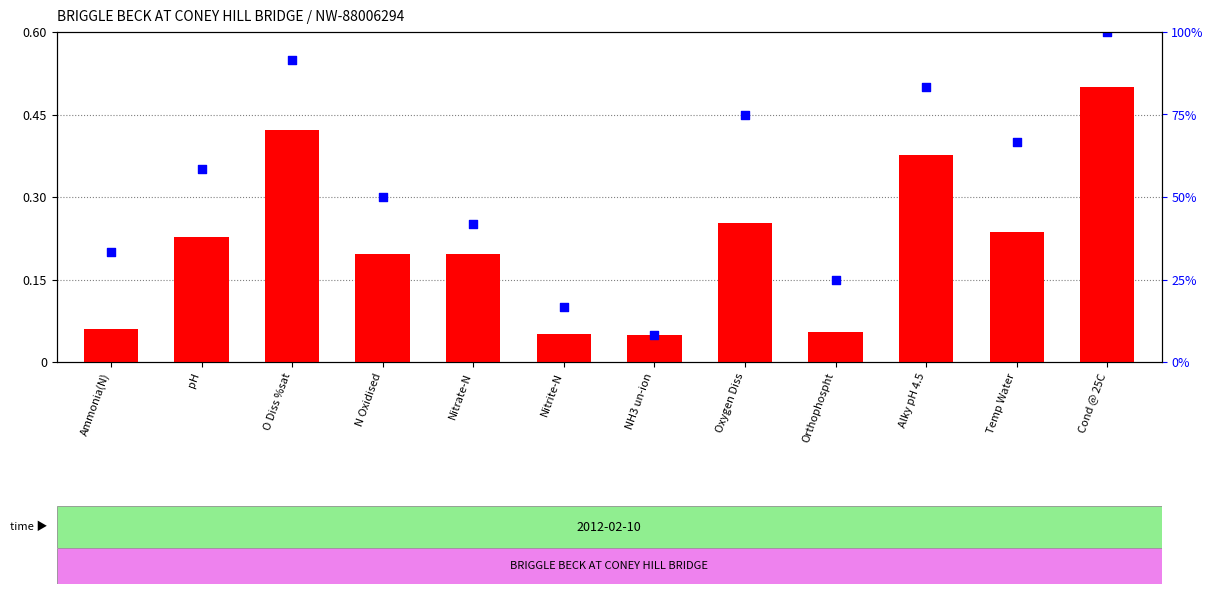

Is the value of percentile rank within the sample at Alky pH 4.5 greater than the value of transformed count at Cond @ 25C?

Yes